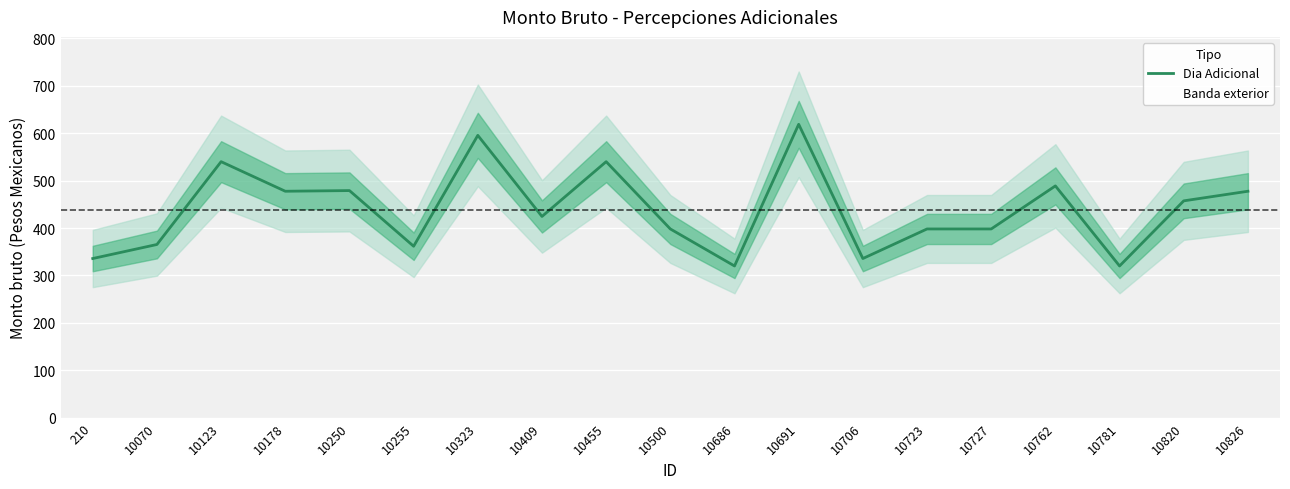

What is the difference between the values at 210 and 10455?

204.3